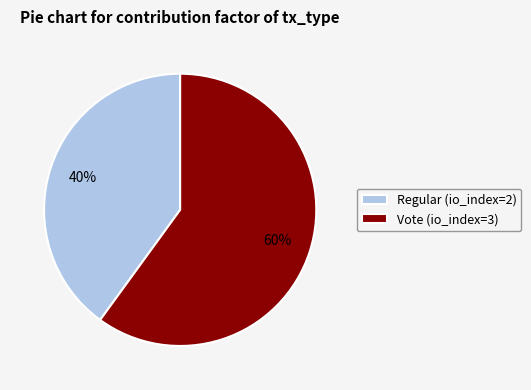

What is the smallest slice in the pie chart?

Regular (io_index=2)